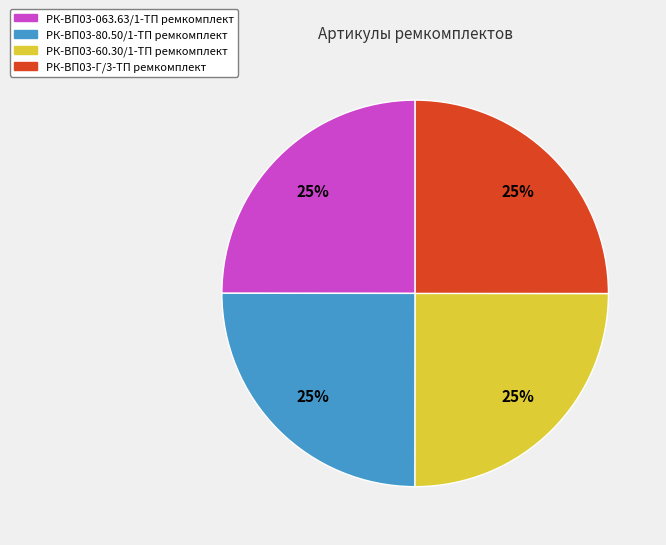

What is the ratio of the value at РК-ВП03-60.30/1-ТП ремкомплект to the value at РК-ВП03-Г/3-ТП ремкомплект?

1.0